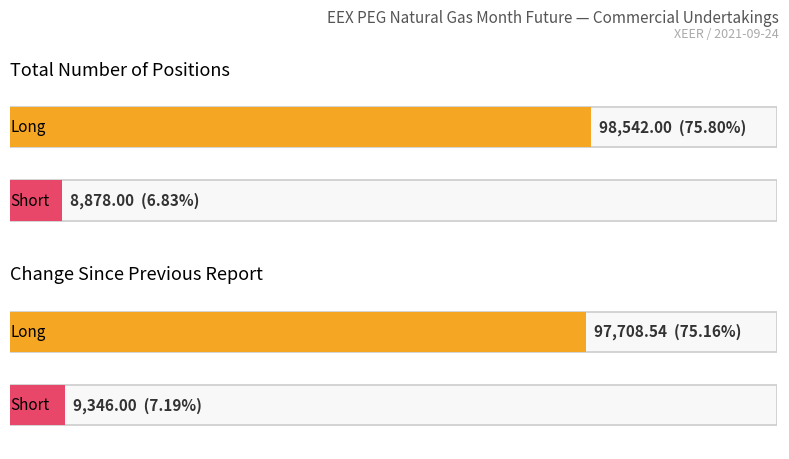

The value of Long at Change Since Previous Report is 97708.5. True or false?

True